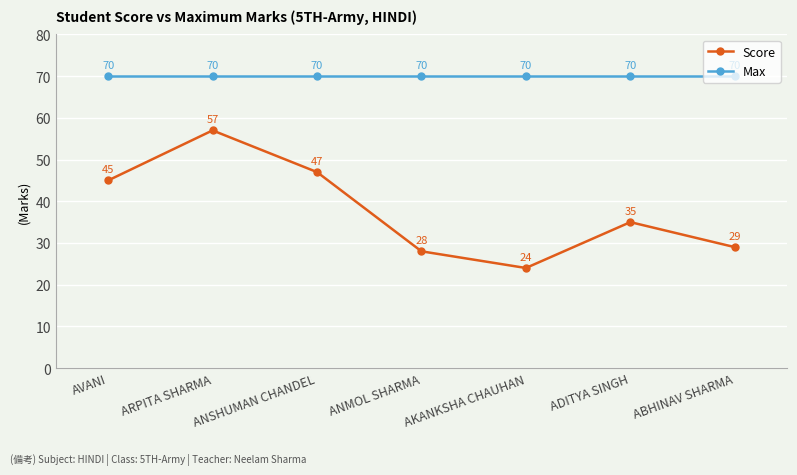

Does the chart display data point markers on the line(s)?

Yes